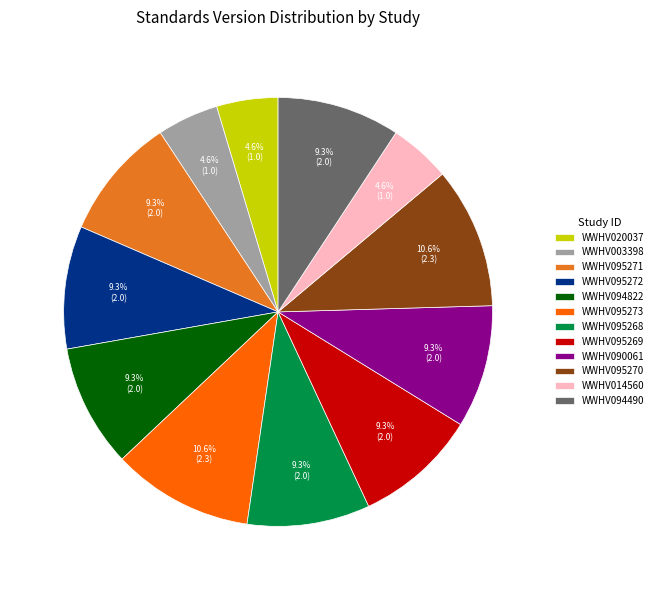

How many slices are in this pie chart?

12